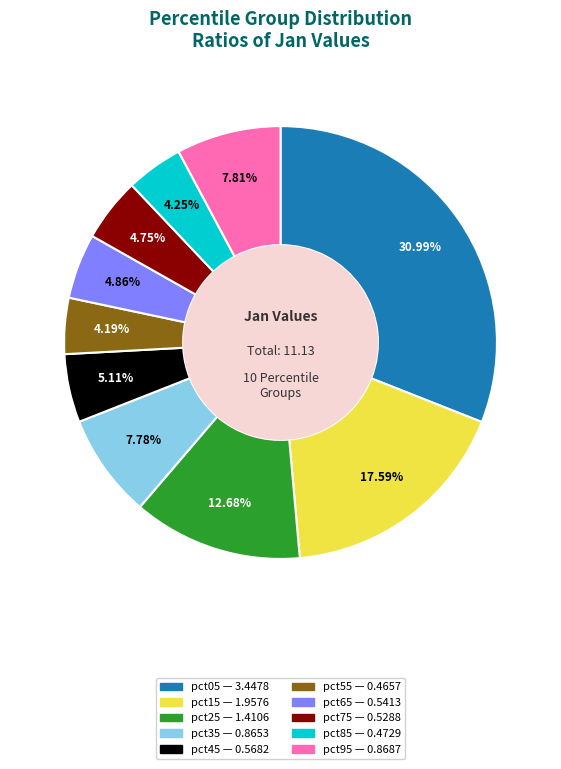

Is it true that pct05 is 31% of the pie?

True